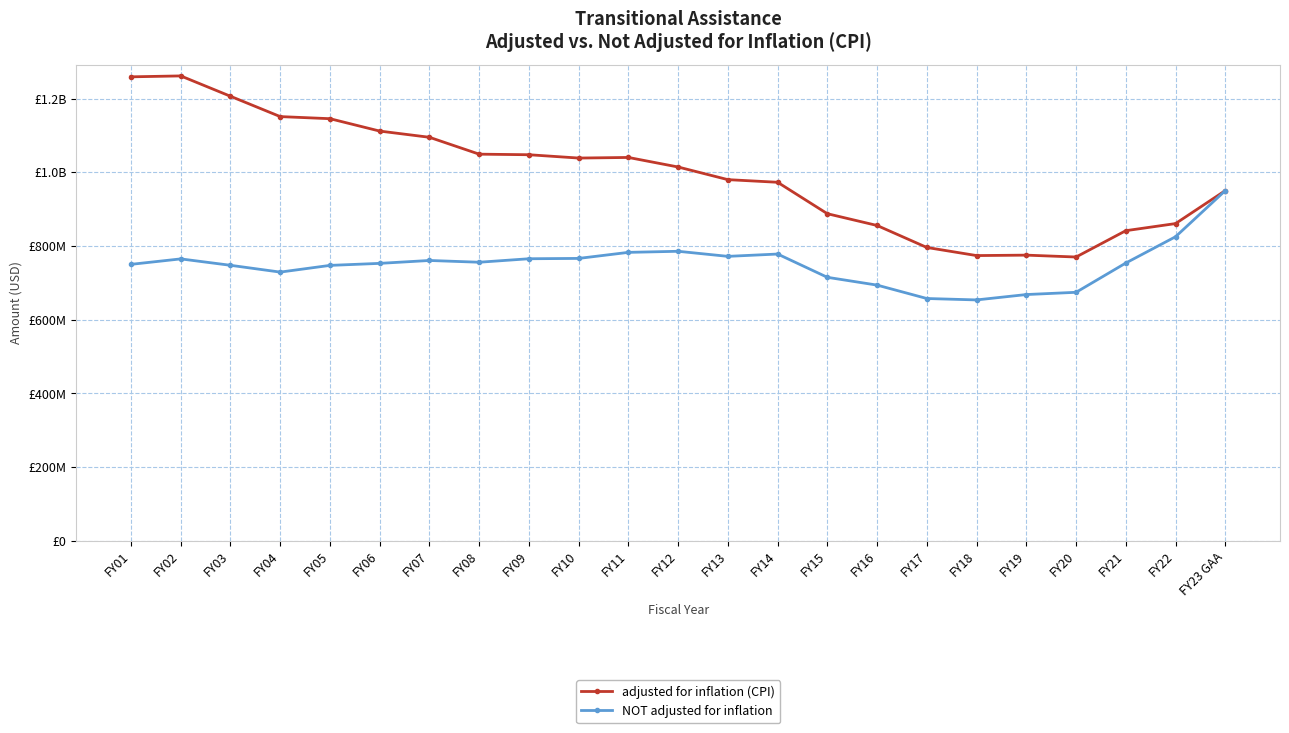

At how many categories does at least one series exceed 997710590?

12